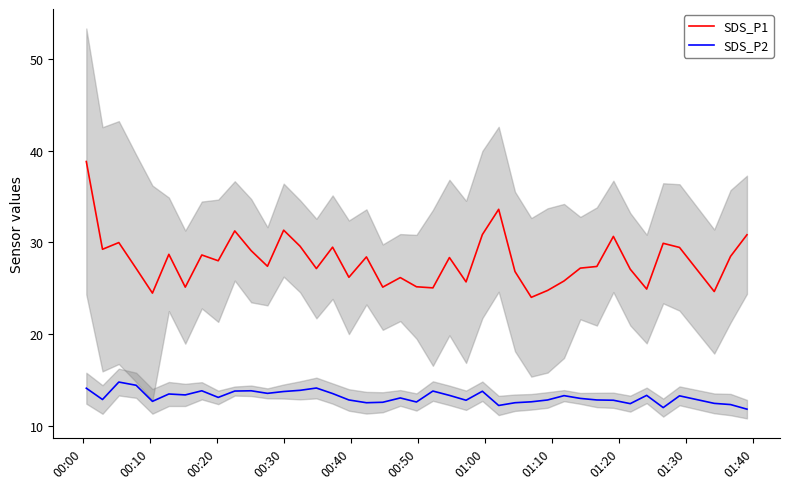

Reading right to left, list all the values displayed in this chart.

SDS_P1: 30.8	28.5	24.6	29.4	29.9	24.9	27.1	30.6	27.4	27.2	25.8	24.8	24.0	26.8	33.6	30.9	25.7	28.4	25.1	25.2	26.2	25.1	28.4	26.2	29.5	27.1	29.6	31.3	27.4	29.1	31.2	28.0	28.6	25.1	28.7	24.5	27.2	30.0	29.2	38.8
SDS_P2: 11.8	12.3	12.5	13.3	12.0	13.3	12.4	12.8	12.8	13.0	13.3	12.8	12.7	12.6	12.2	13.8	12.8	13.3	13.8	12.6	13.1	12.6	12.6	12.8	13.6	14.2	13.9	13.8	13.6	13.8	13.8	13.1	13.8	13.4	13.5	12.7	14.4	14.8	12.9	14.1